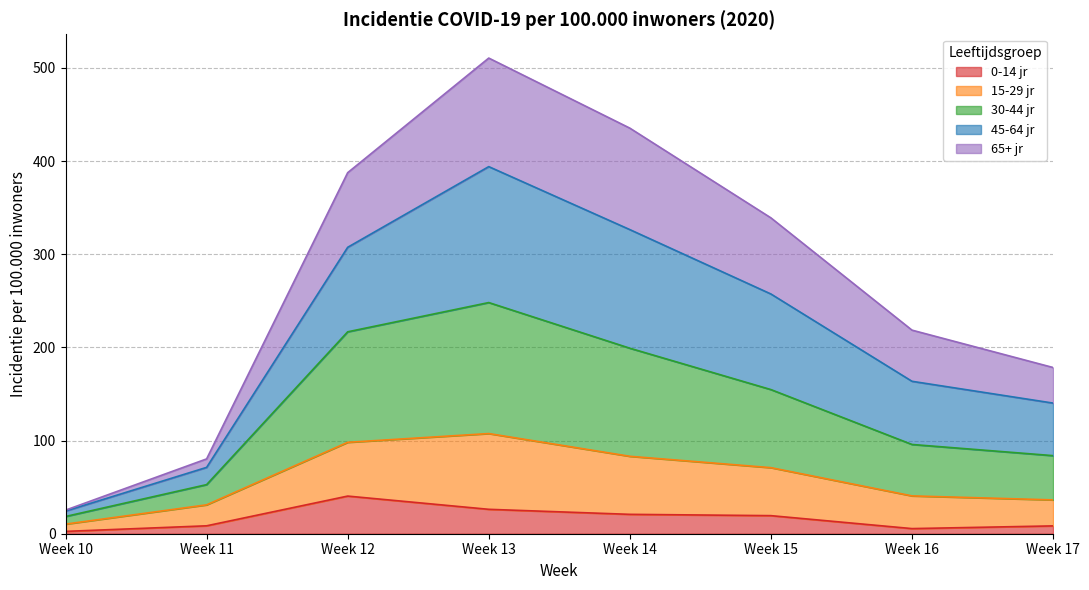

At which category is the sum across all series the highest?

Week 13